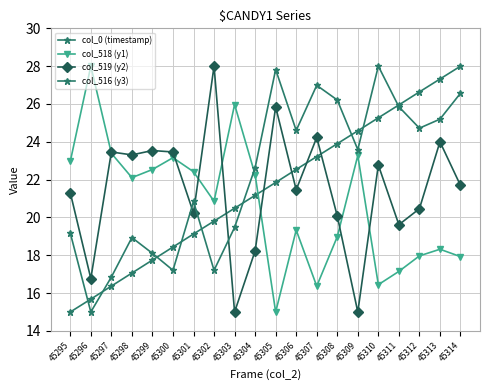

True or false: col_519 (y2) has more than 1 interior local peaks.

True